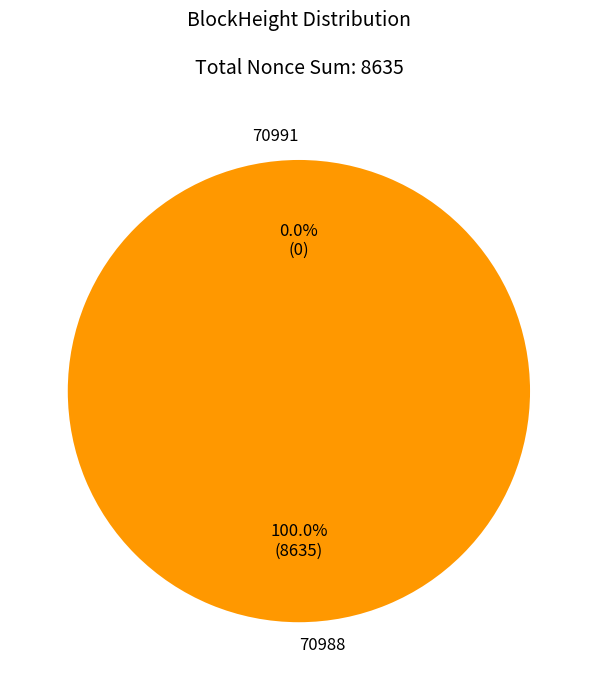

To the nearest percent, what portion does 70988 represent?

100%